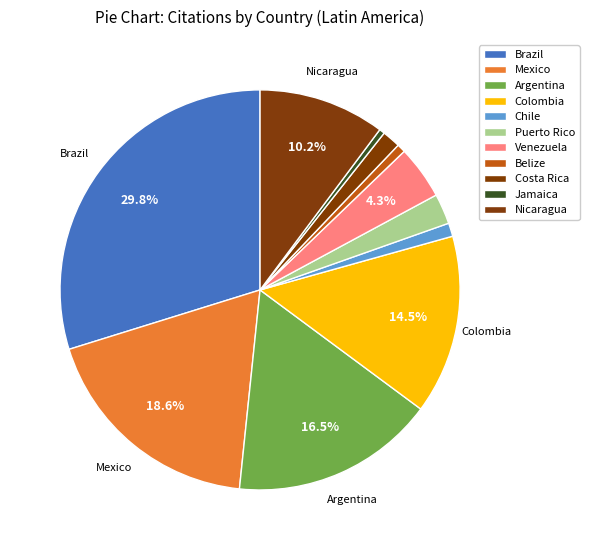

How many slices are in this pie chart?

11